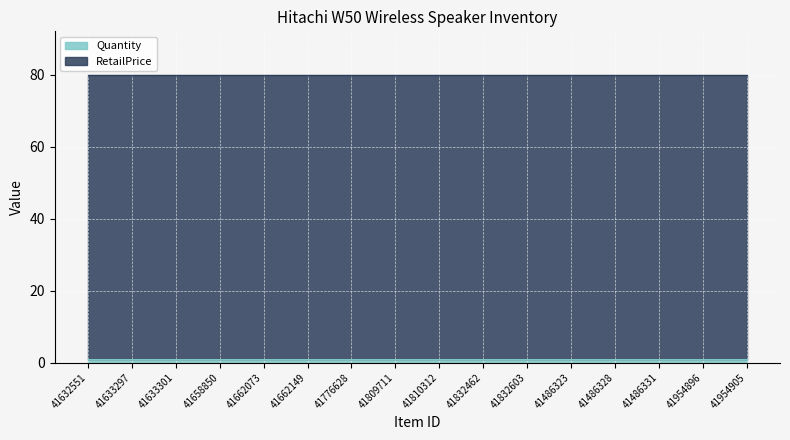

Rank the series at 41662149 from highest to lowest value.

RetailPrice, Quantity